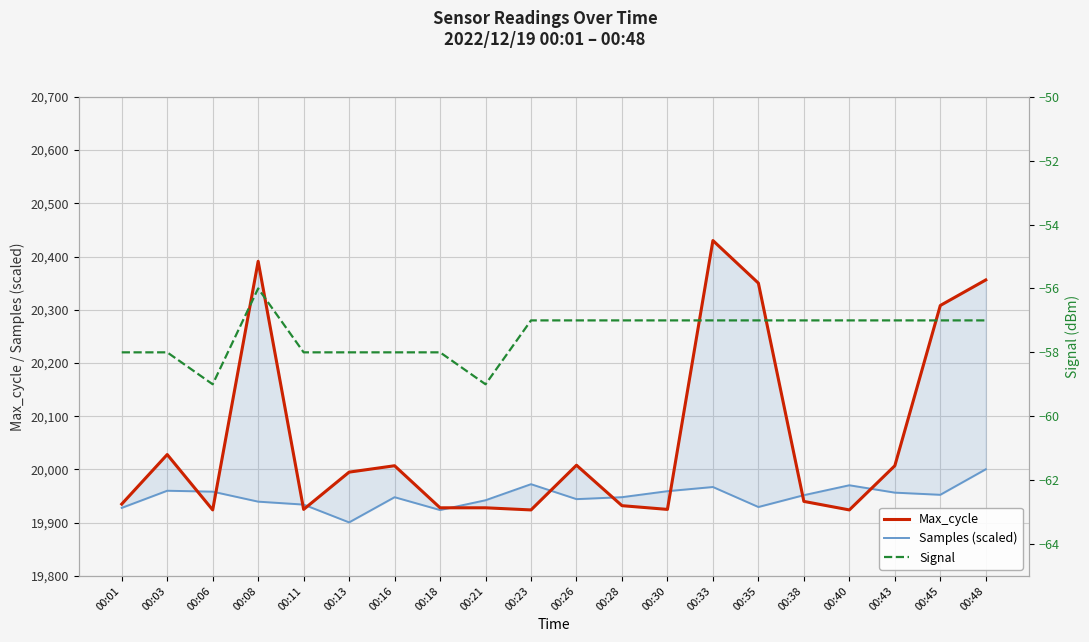

True or false: Max_cycle and Samples (scaled) cross at least once.

True